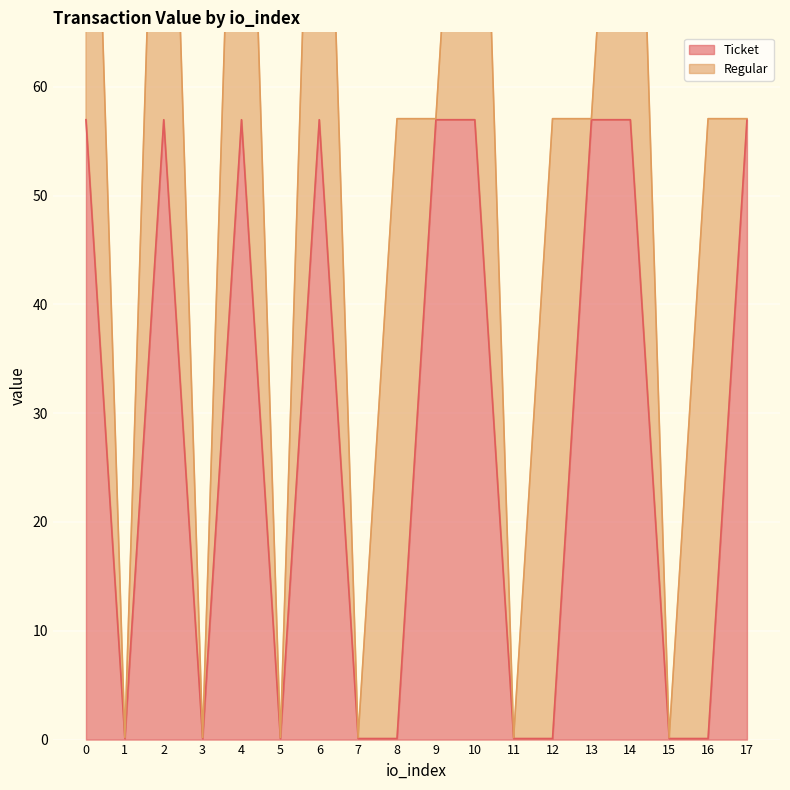

True or false: the data has more than 1 interior local peaks.

True